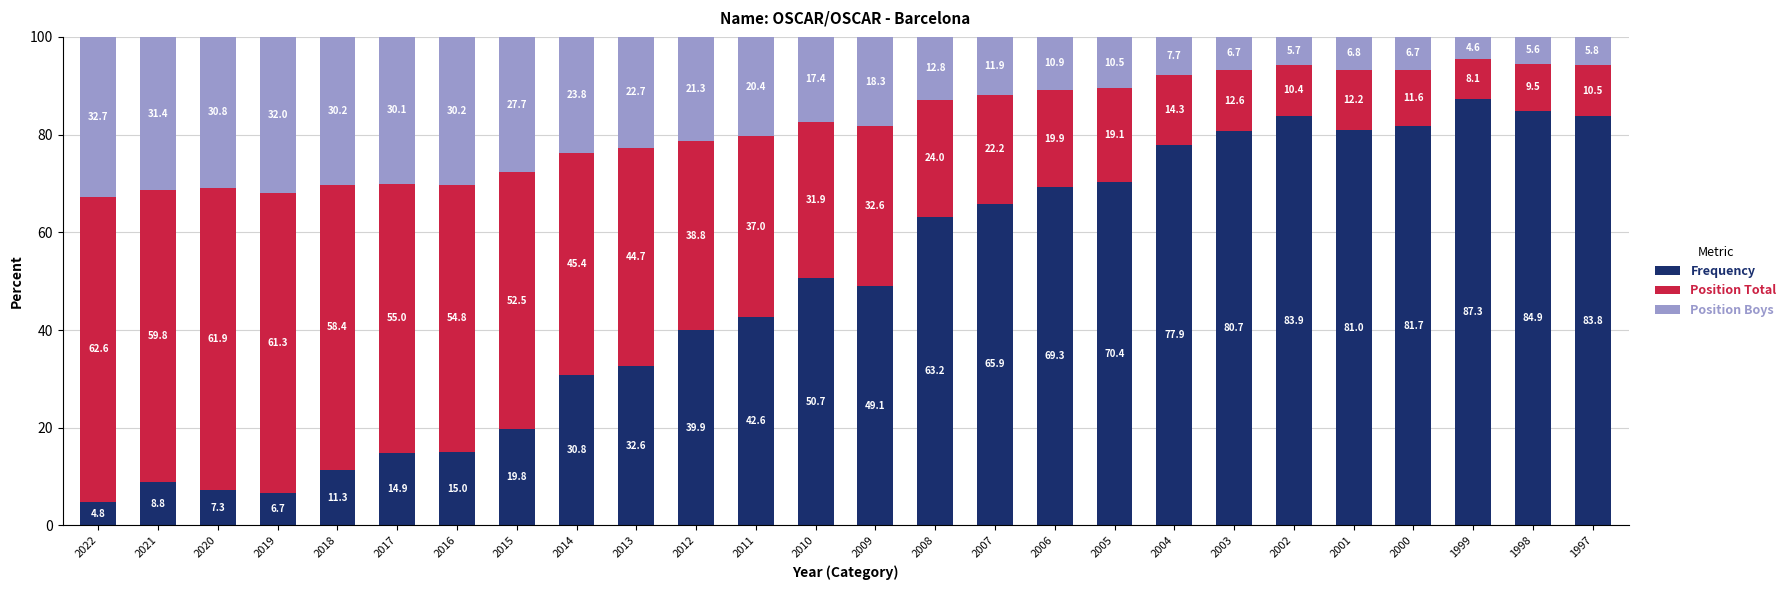

What is the total value across all series at 2007?

100.0